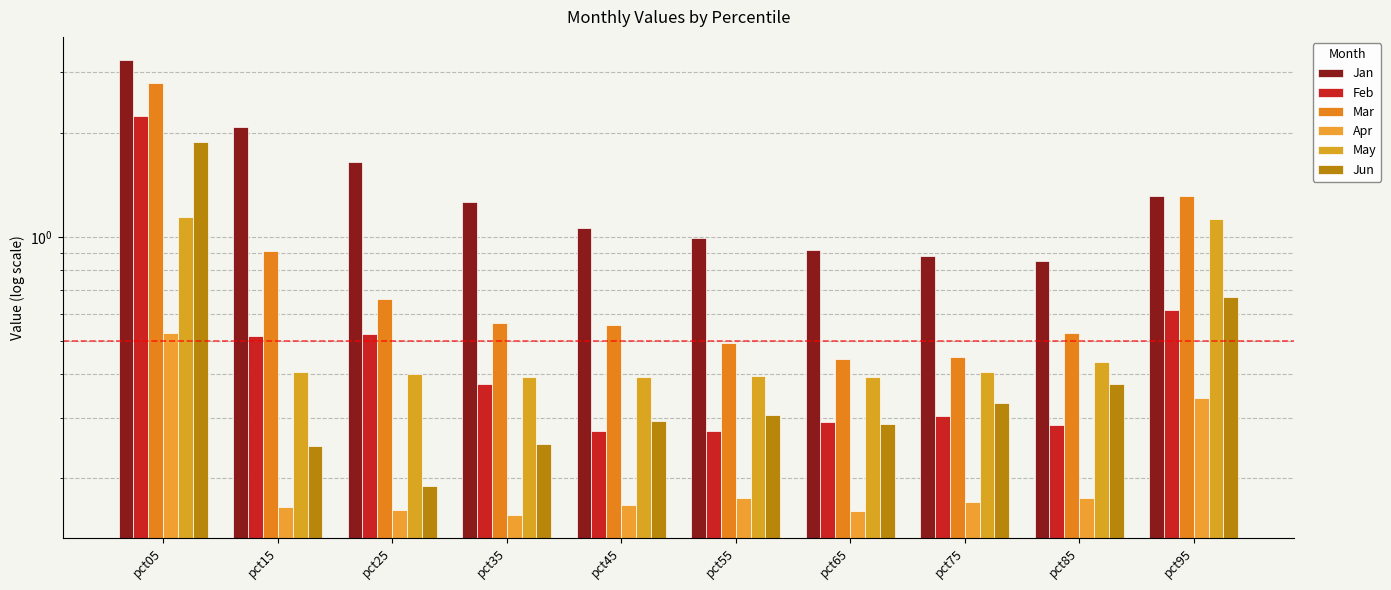

What is the difference between the Feb values at pct25 and pct95?

0.1